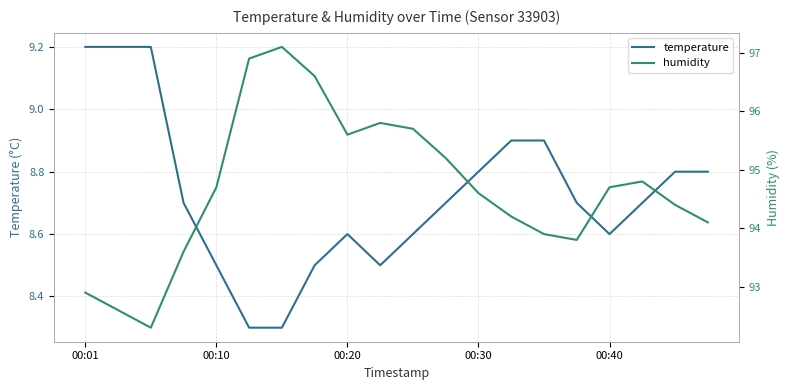

True or false: humidity and temperature cross at least once.

False